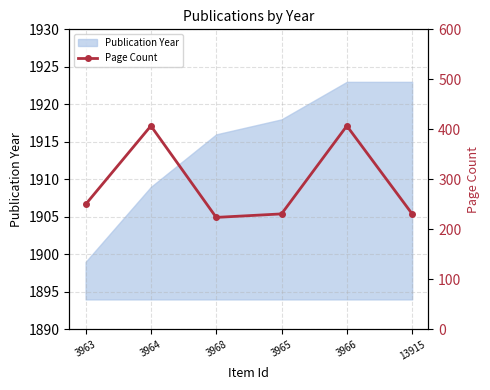

Which category has the lowest value in the Publication Year series?

3963